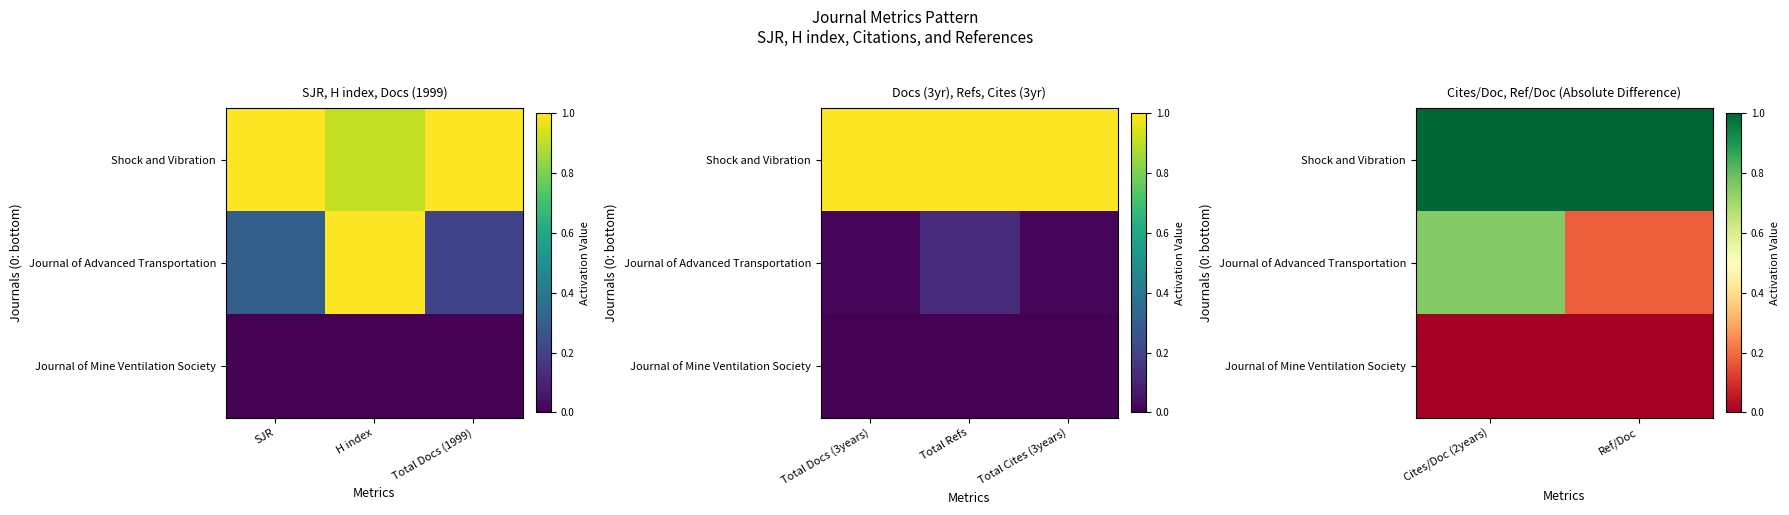

At which category does the chart reach its minimum across all series?

Cites/Doc (2years)